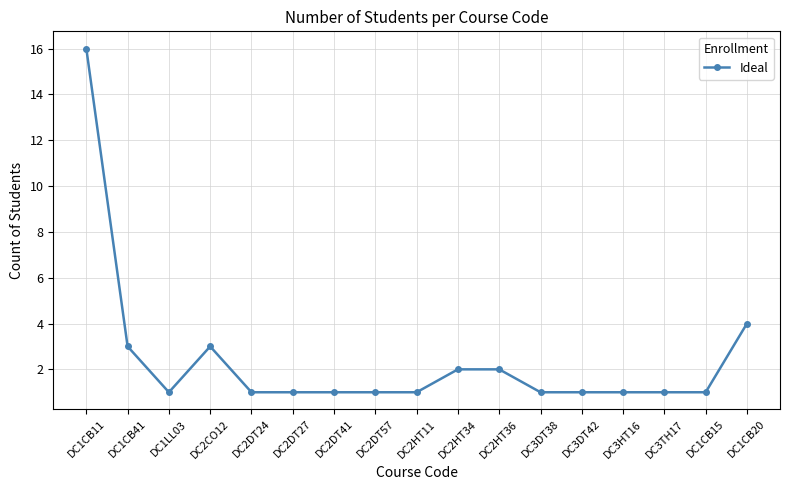

Between DC3DT42 and DC2HT34, which is larger?

DC2HT34